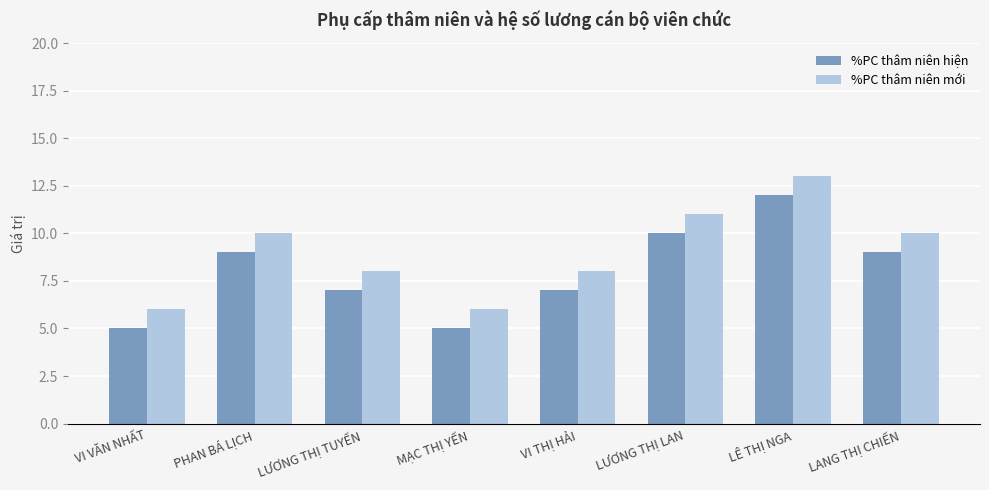

What is the approximate value of %PC thâm niên mới at VI VĂN NHẤT?

6